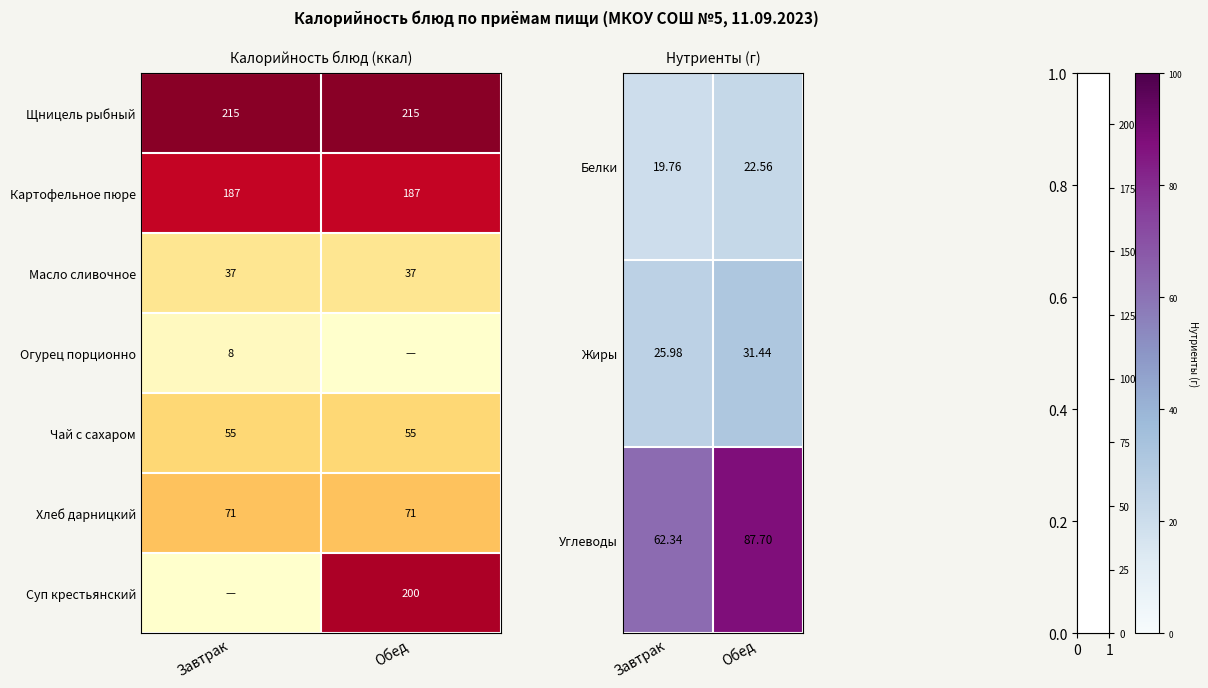

What is the highest value of the Картофельное пюре series?

187